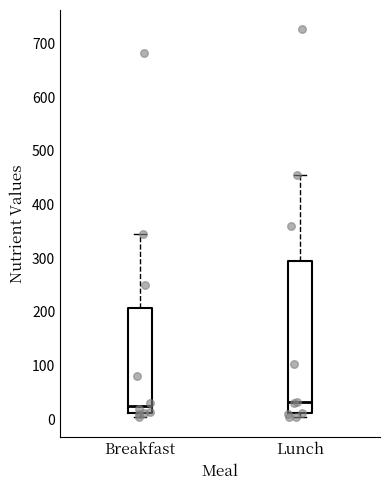

Which box is the tallest, from its lower edge to its upper edge?

Lunch